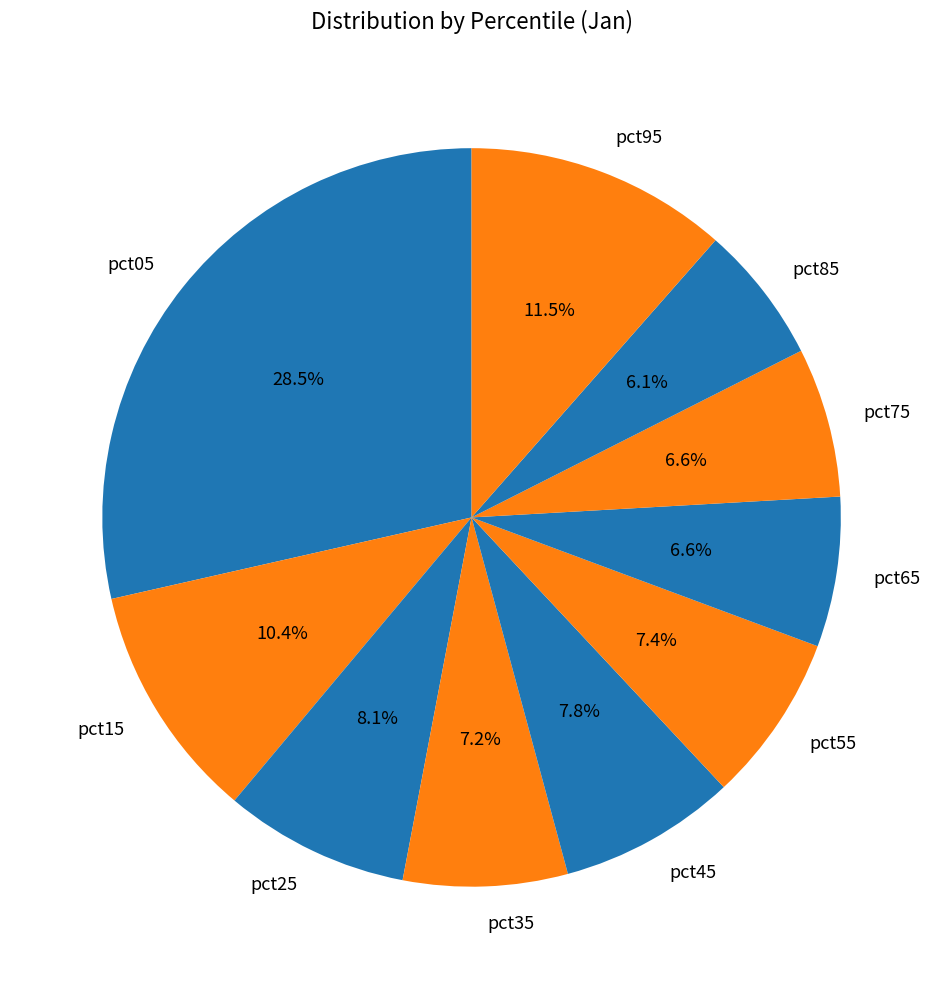

The pct35 slice represents 7% of the pie. True or false?

True